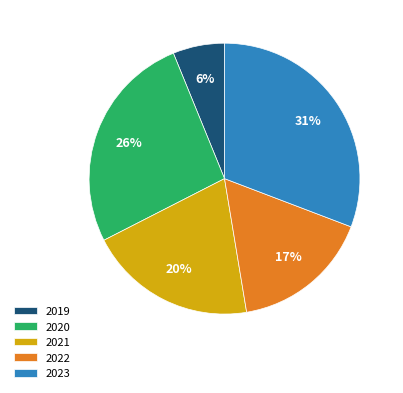

To the nearest percent, what portion does 2019 represent?

6%